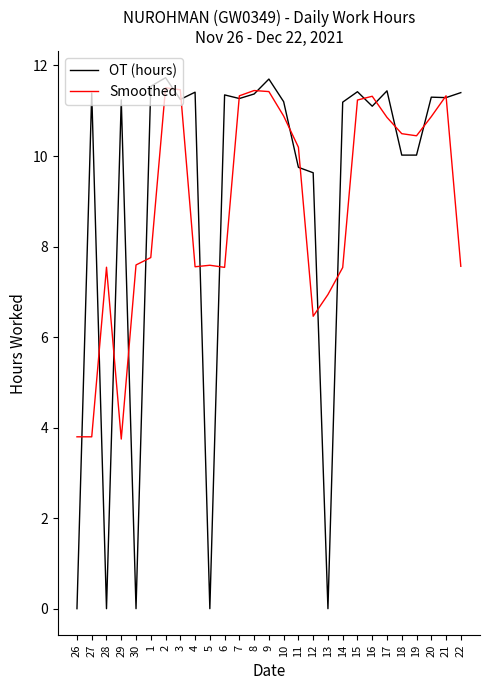

At how many categories does at least one series exceed 6?

26